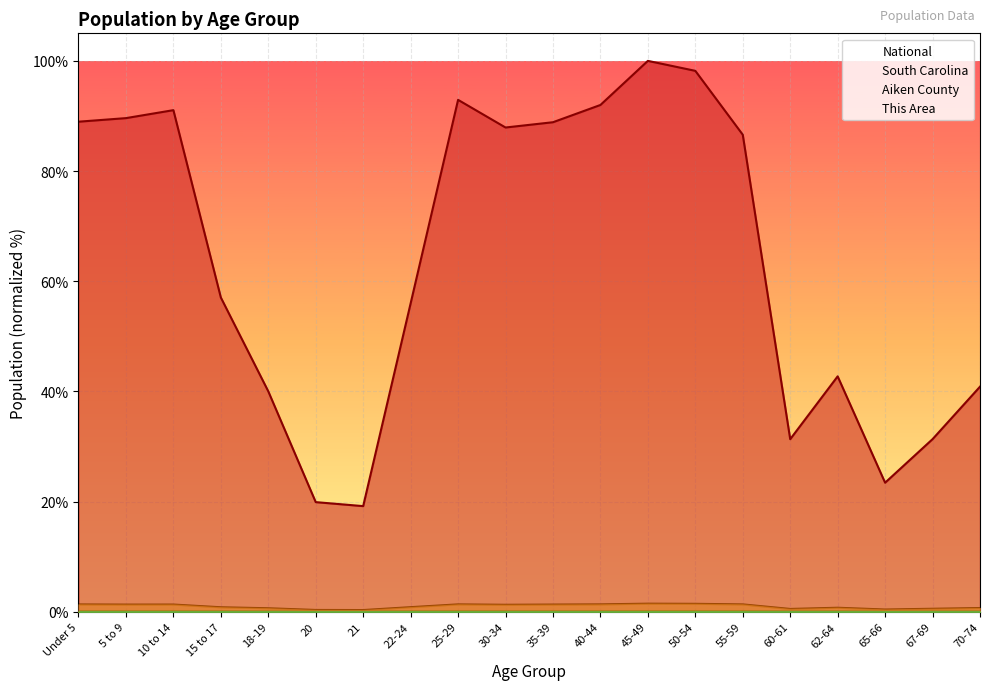

List the series in order of their peak value, highest first.

National, South Carolina, Aiken County, This Area